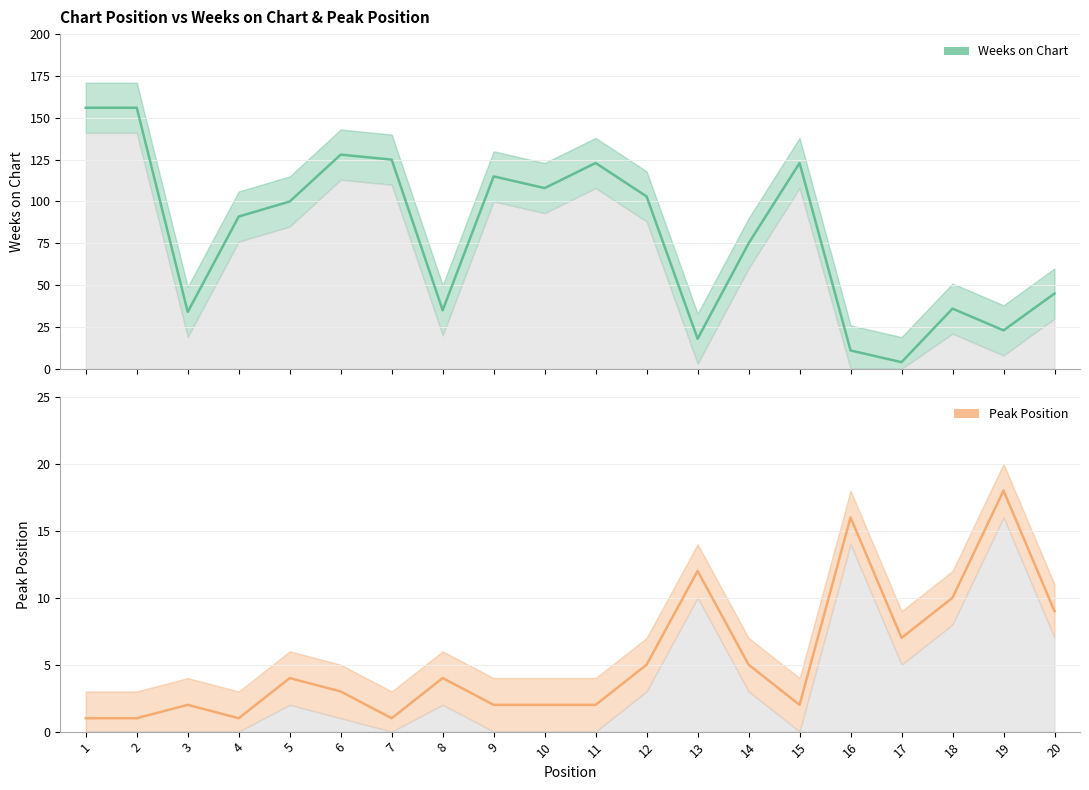

At which category does Peak Position reach its first local peak?

3